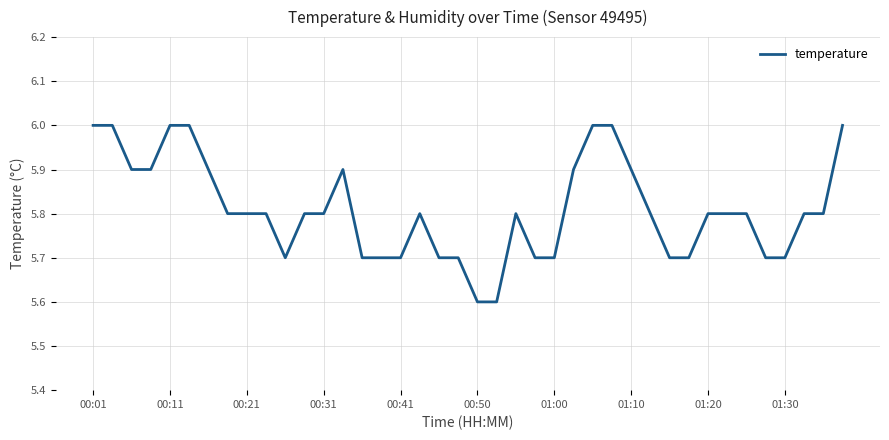

What is the maximum value shown in the chart?

6.0